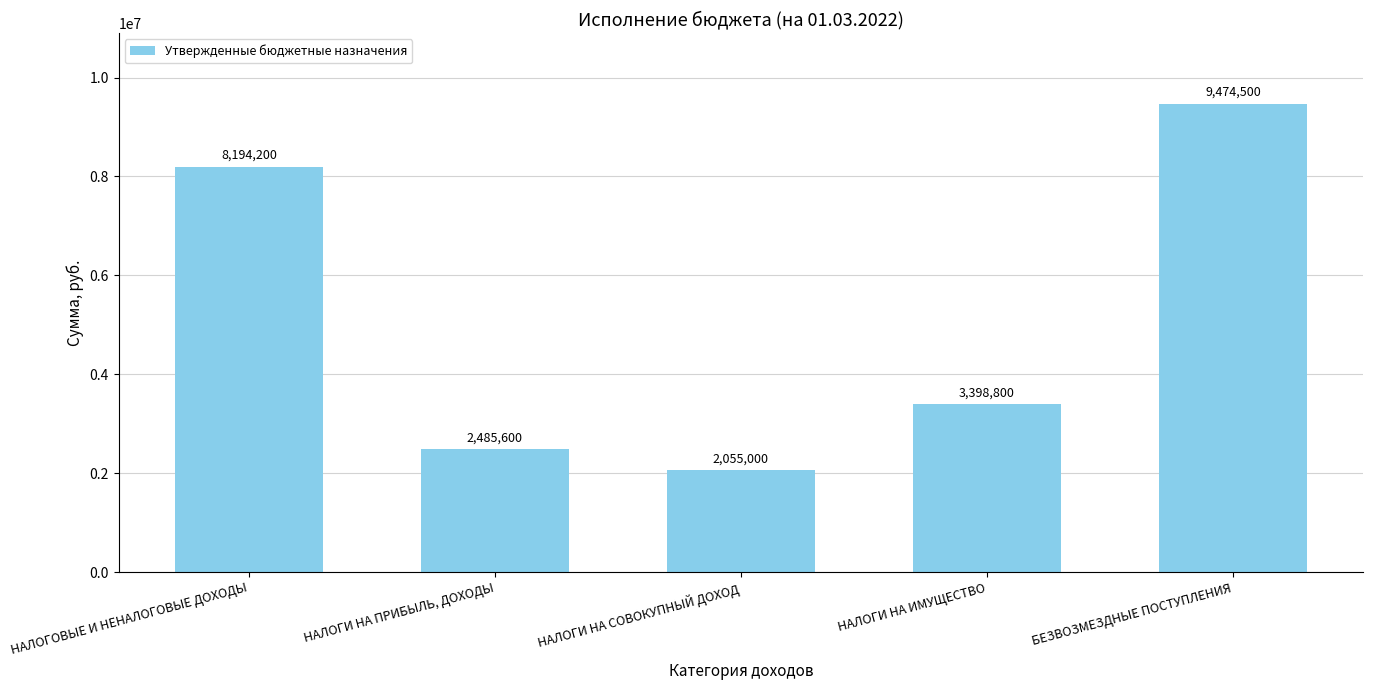

Read the value at НАЛОГОВЫЕ И НЕНАЛОГОВЫЕ ДОХОДЫ.

8194200